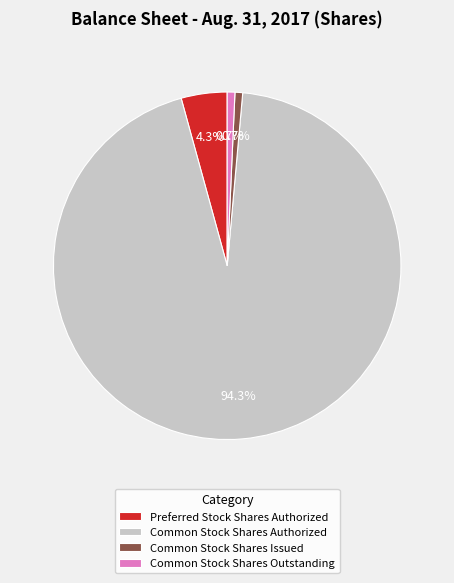

What percentage is the Preferred Stock Shares Authorized slice, to the nearest percent?

4%